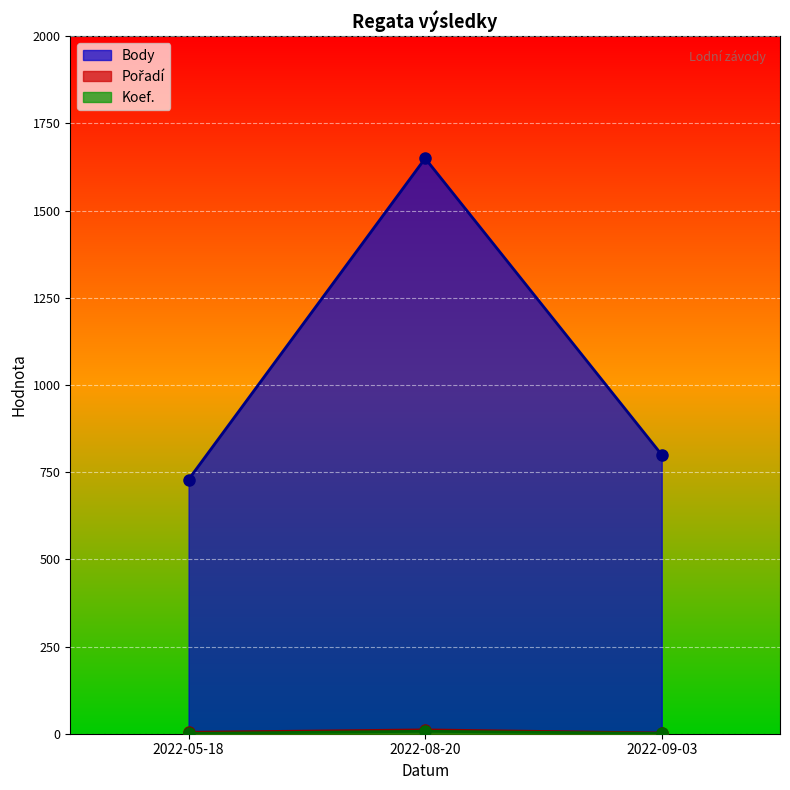

What position from the left is 2022-08-20?

2